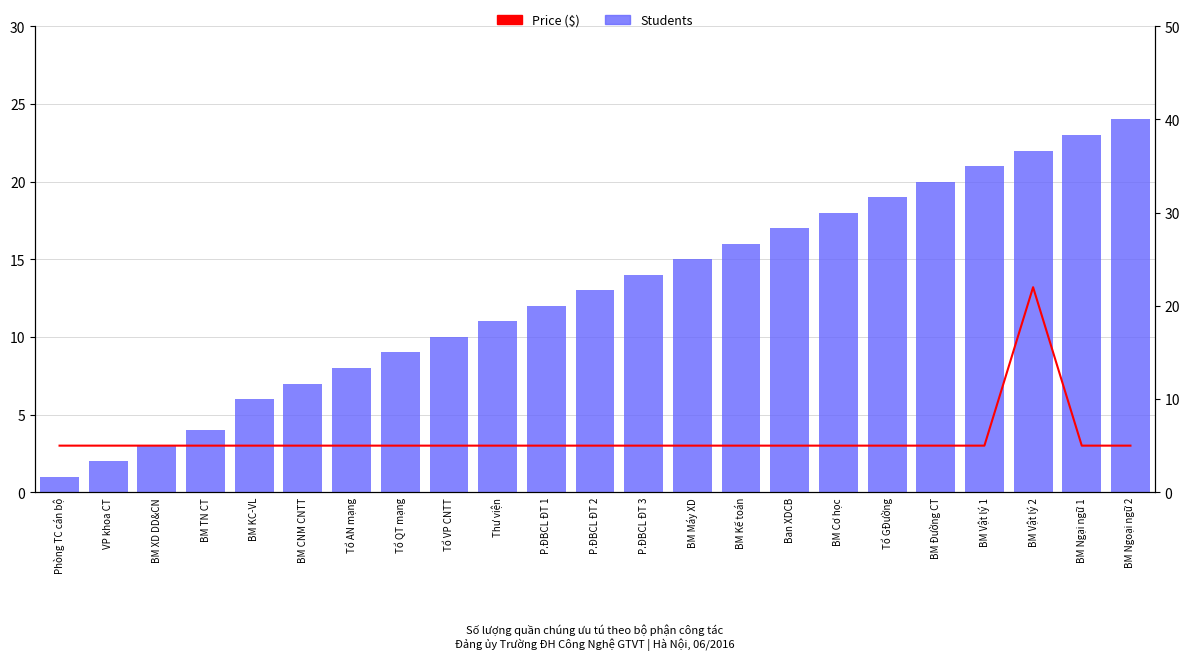

What is the smallest value displayed?

1